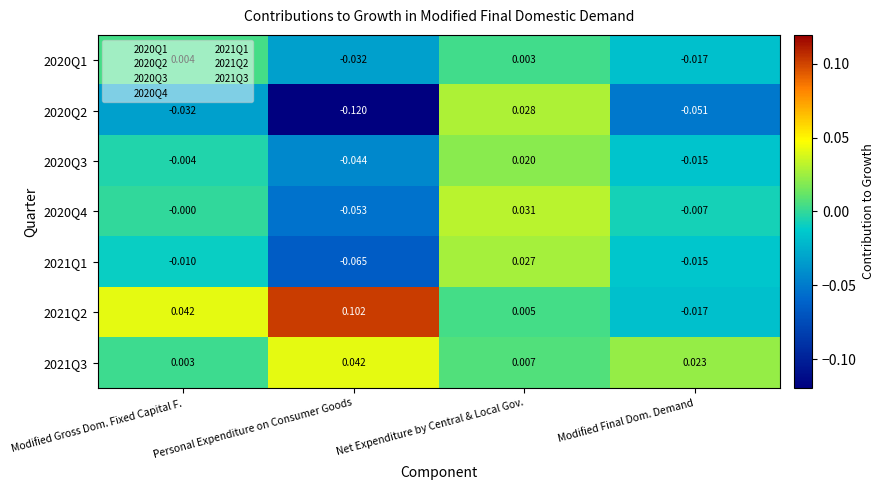

At which category does the chart reach its minimum across all series?

Personal Expenditure on Consumer Goods